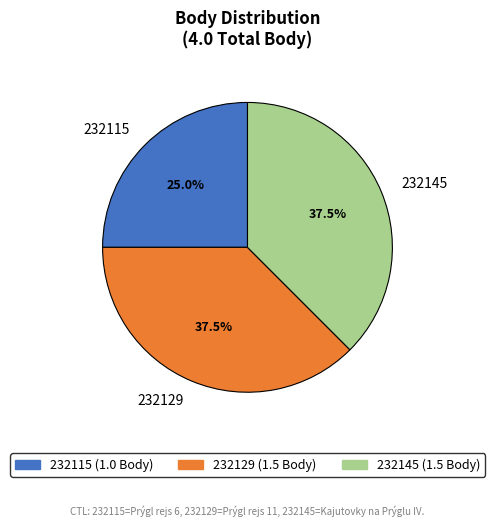

Is the sum of 232129 and 232145 greater than half?

Yes